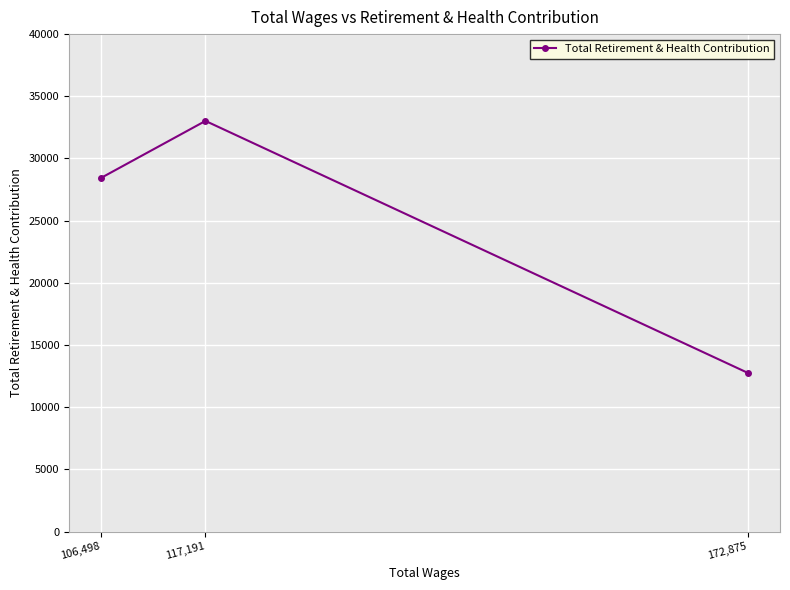

What is the label of the 1st point from the right?

172,875